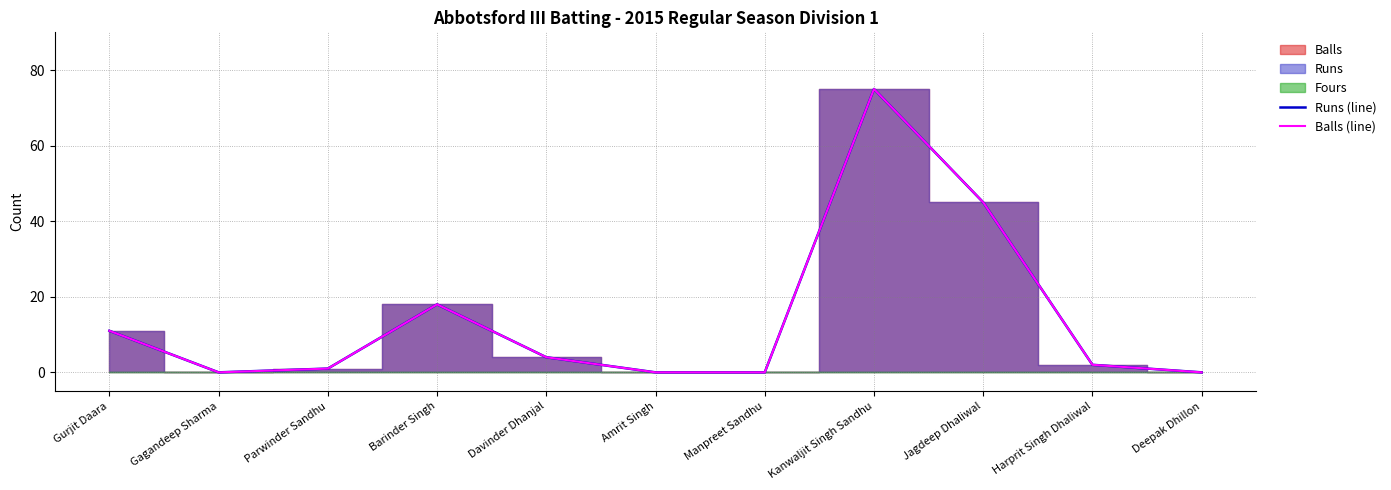

Reading left to right, list all the values displayed in this chart.

Runs (line): Gurjit Daara=11	Gagandeep Sharma=0	Parwinder Sandhu=1	Barinder Singh=18	Davinder Dhanjal=4	Amrit Singh=0	Manpreet Sandhu=0	Kanwaljit Singh Sandhu=75	Jagdeep Dhaliwal=45	Harprit Singh Dhaliwal=2	Deepak Dhillon=0
Balls (line): Gurjit Daara=11	Gagandeep Sharma=0	Parwinder Sandhu=1	Barinder Singh=18	Davinder Dhanjal=4	Amrit Singh=0	Manpreet Sandhu=0	Kanwaljit Singh Sandhu=75	Jagdeep Dhaliwal=45	Harprit Singh Dhaliwal=2	Deepak Dhillon=0